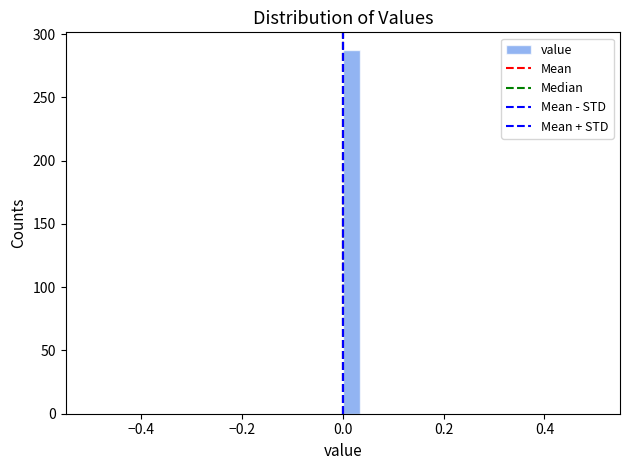

Around what value on the x-axis is the tallest bar? Give the approximate position of its centre, as read against the axis.

0.02